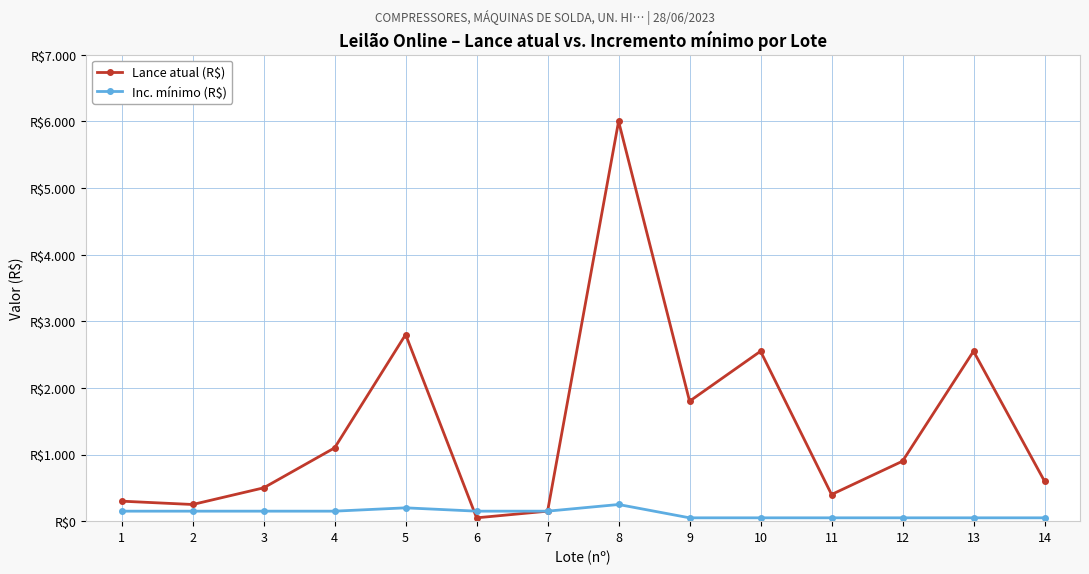

Does the chart have visible grid lines?

Yes